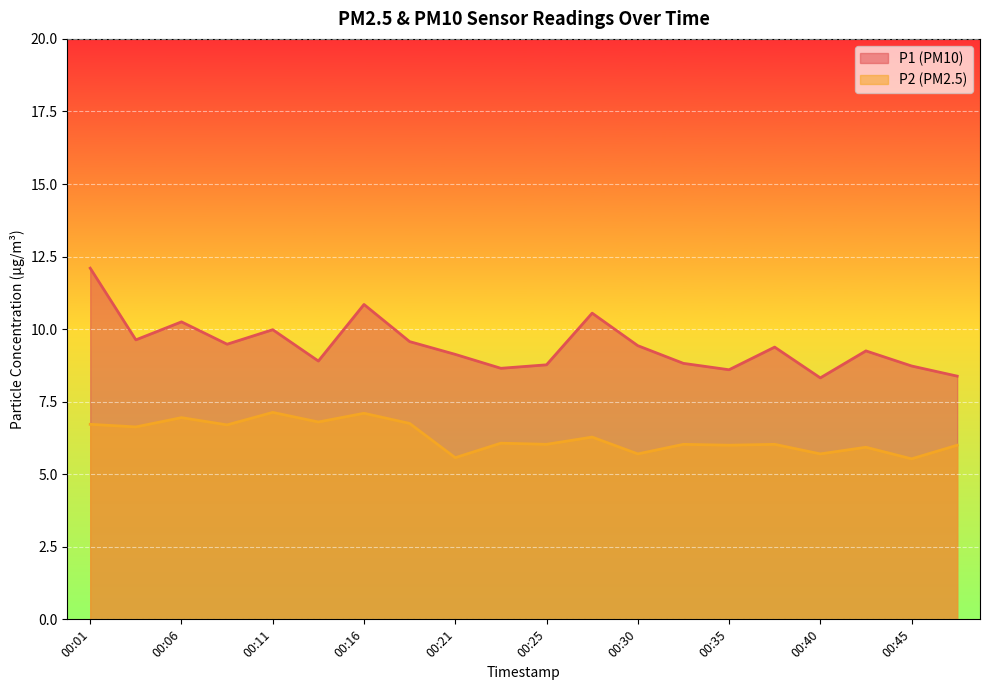

True or false: P2 and P1 intersect in this chart.

False